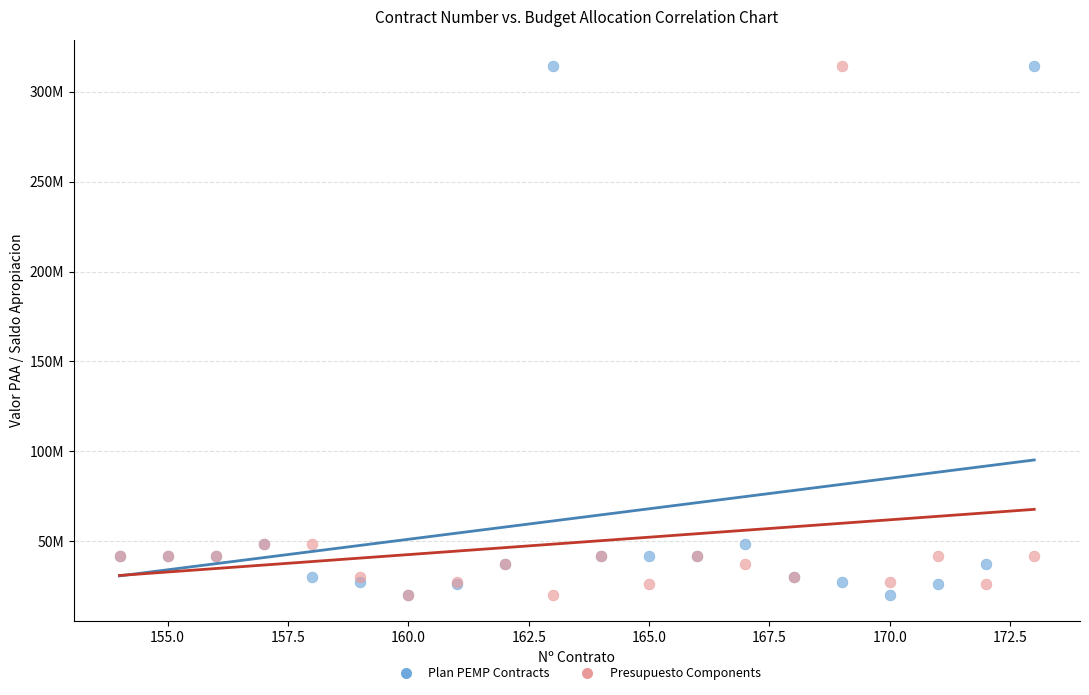

What are all the series names shown in the legend?

Plan PEMP Contracts, Presupuesto Components